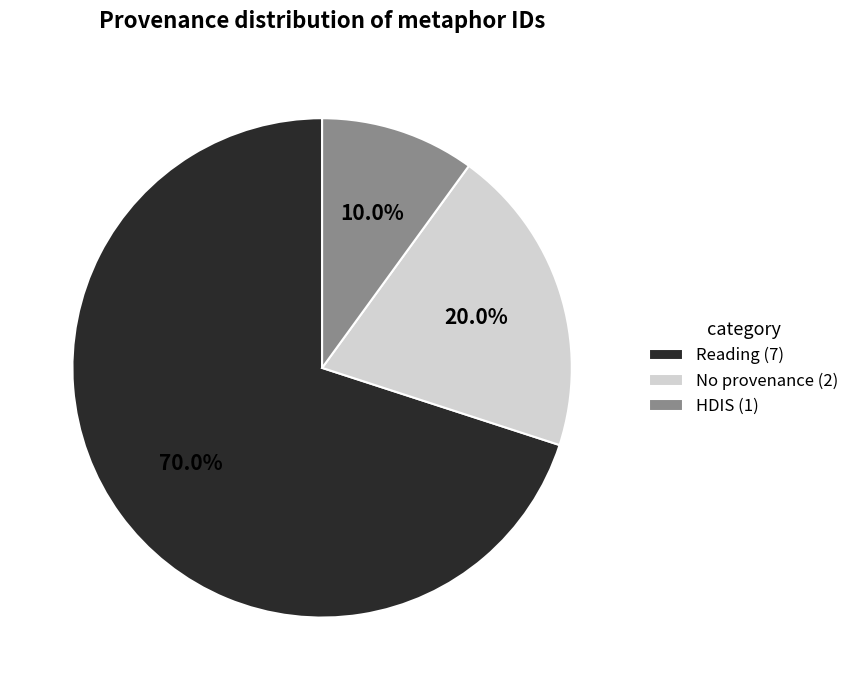

Does any single category account for the majority?

Yes